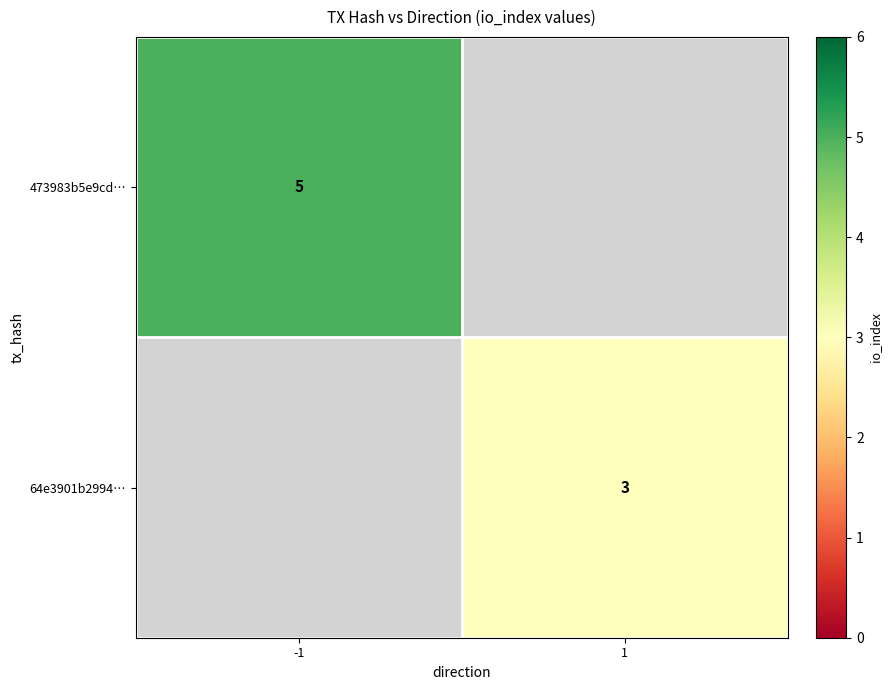

The value of 64e3901b2994… at 1 is 3. True or false?

True